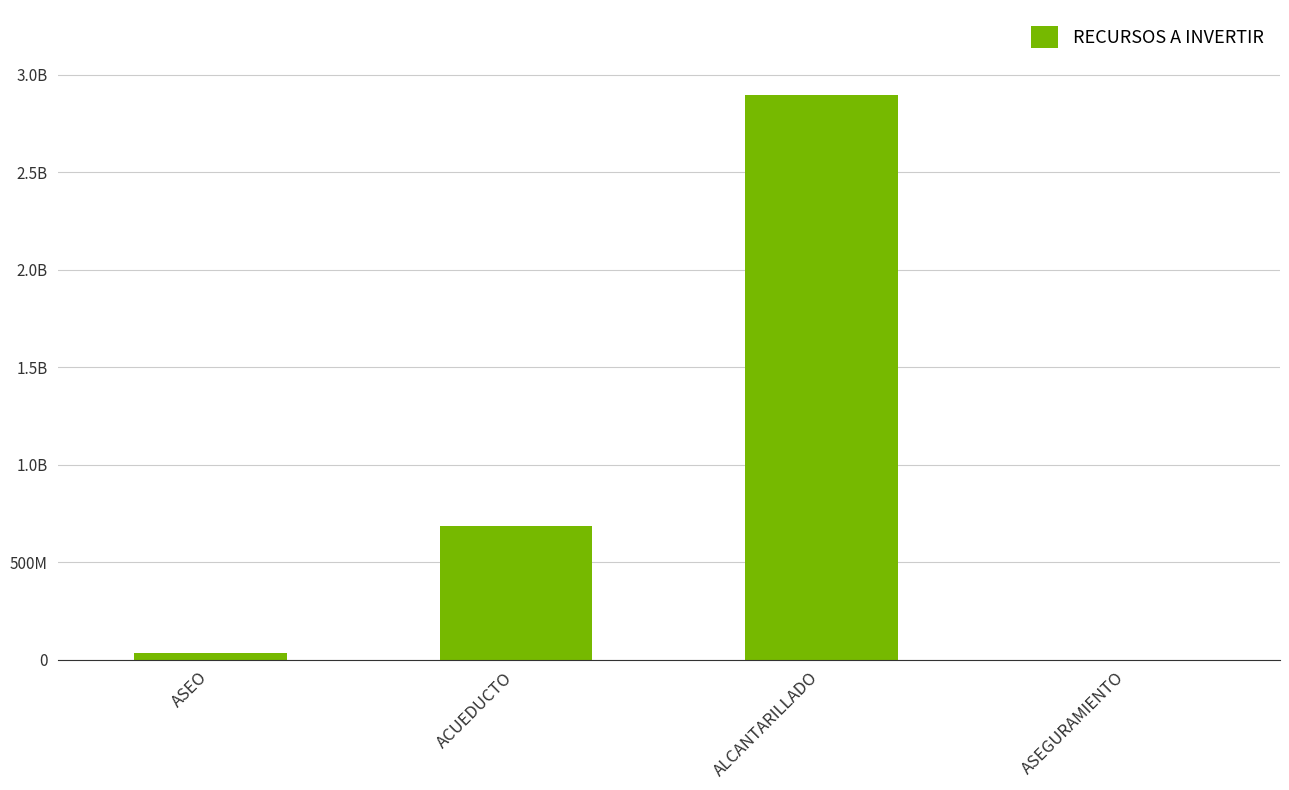

Between ASEGURAMIENTO and ALCANTARILLADO, which is larger?

ALCANTARILLADO